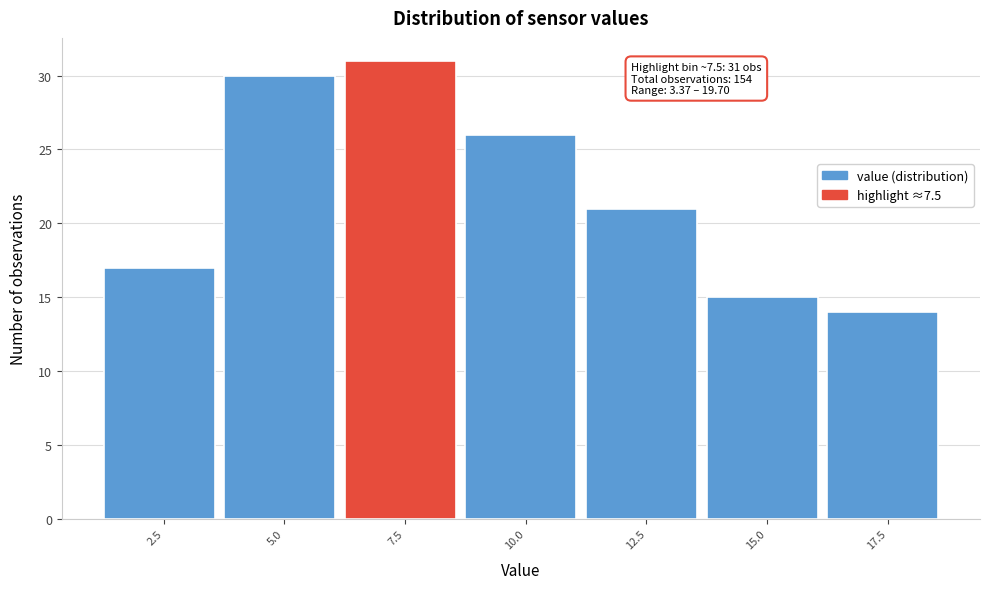

Reading right to left, list all the values displayed in this chart.

17.5=14	15.0=15	12.5=21	10.0=26	7.5=31	5.0=30	2.5=17